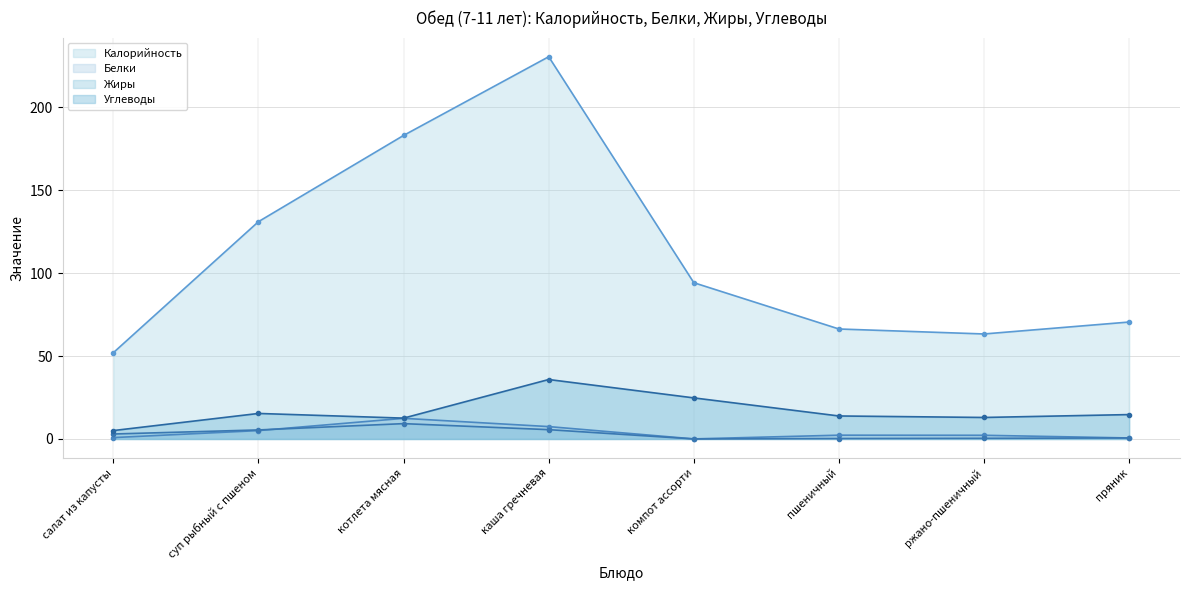

Between пряник and каша гречневая, which is larger?

каша гречневая